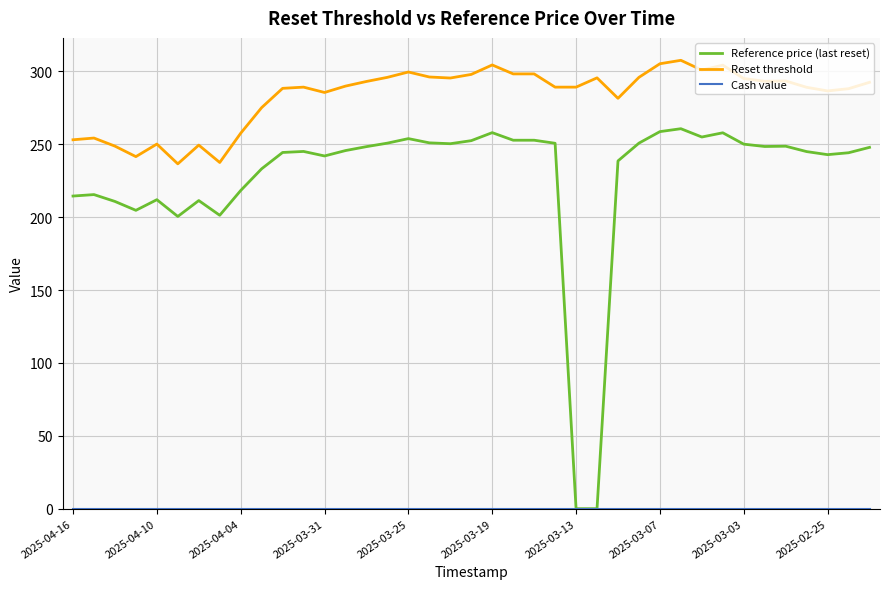

What is the maximum value shown in the chart?

307.6